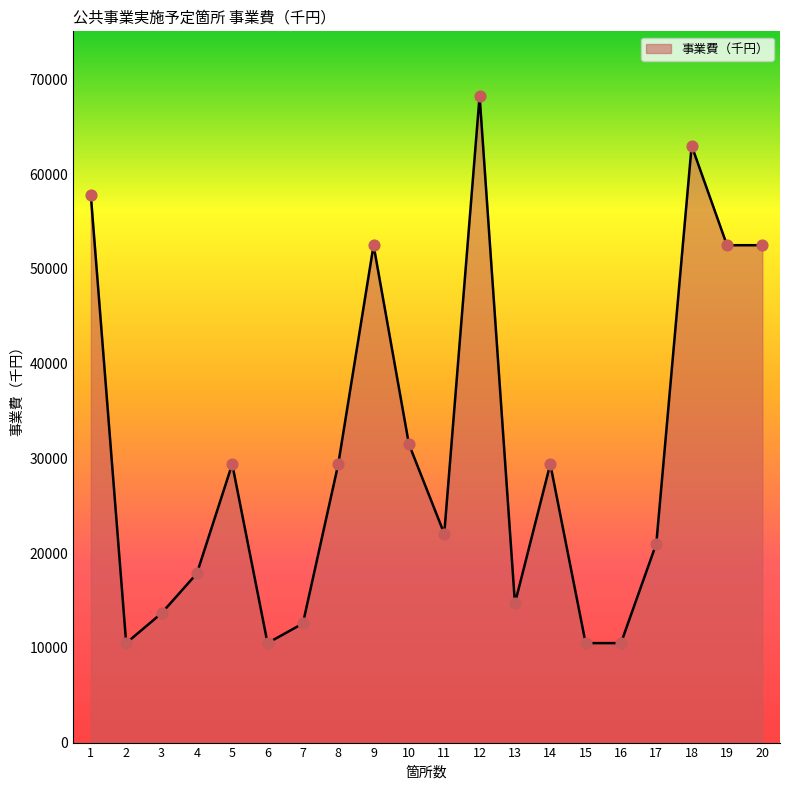

What is the ratio of the value at 6 to the value at 4?

0.6